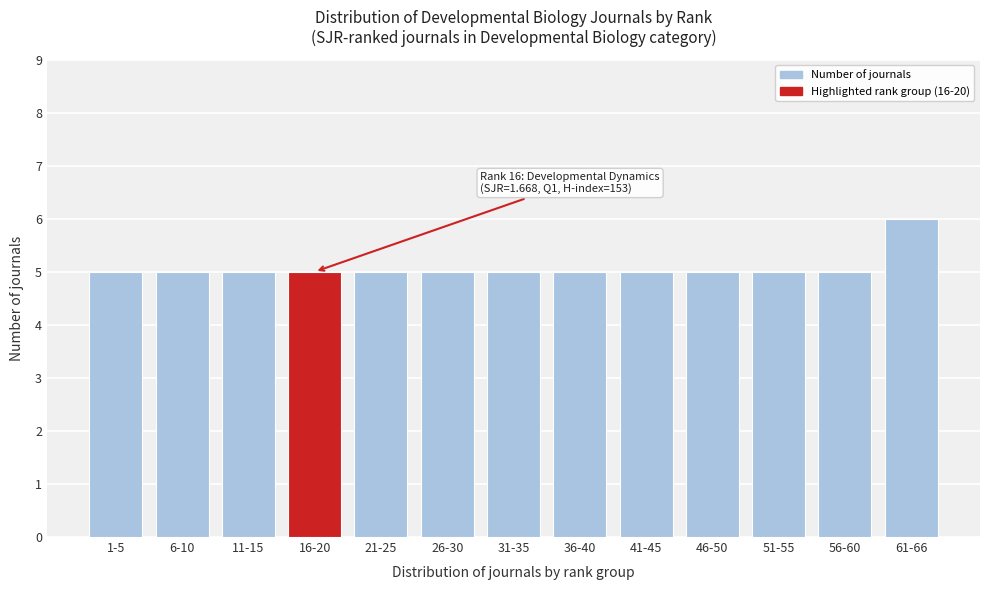

Reading left to right, extract all data points from this chart.

5	5	5	5	5	5	5	5	5	5	5	5	6